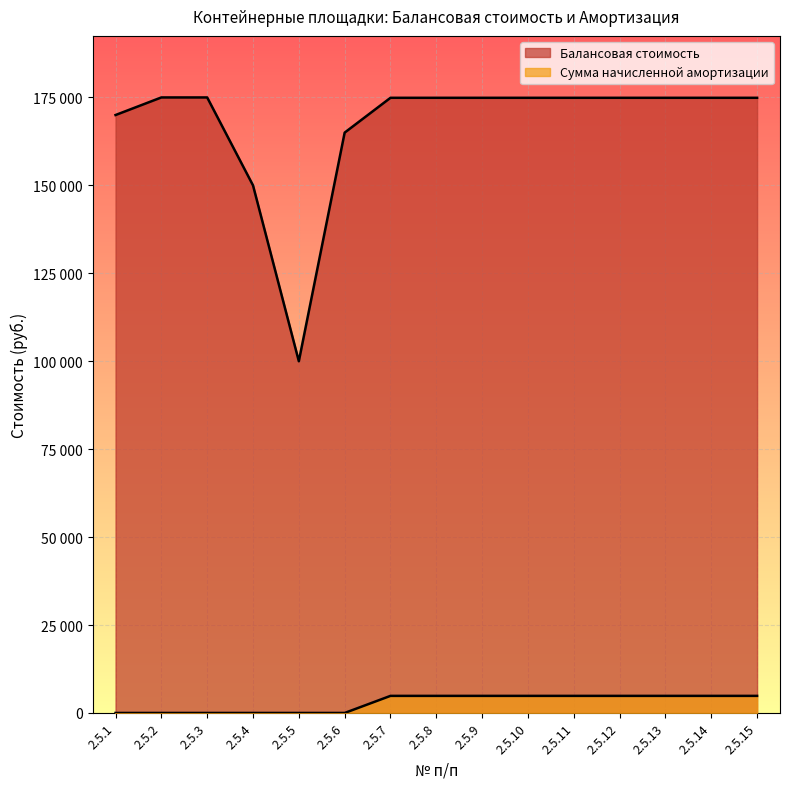

True or false: Балансовая стоимость has more than 1 interior local peaks.

False